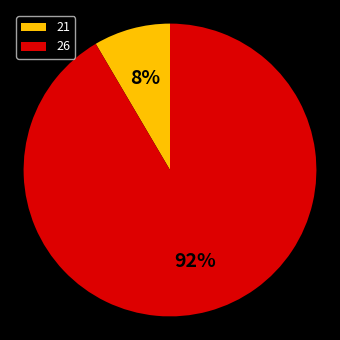

Which has a higher value, 21 or 26?

26